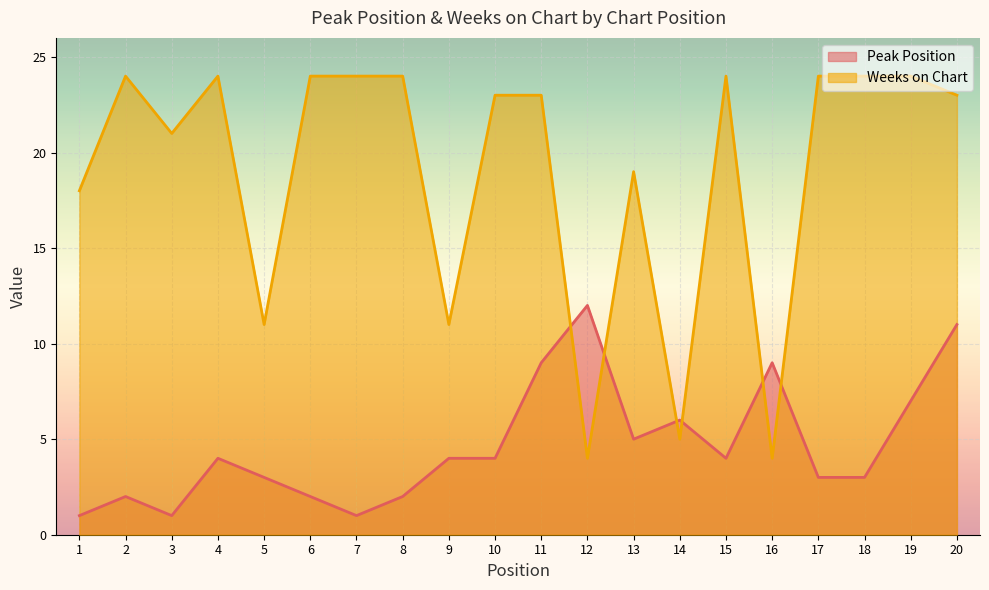

How many distinct data groups are displayed?

2